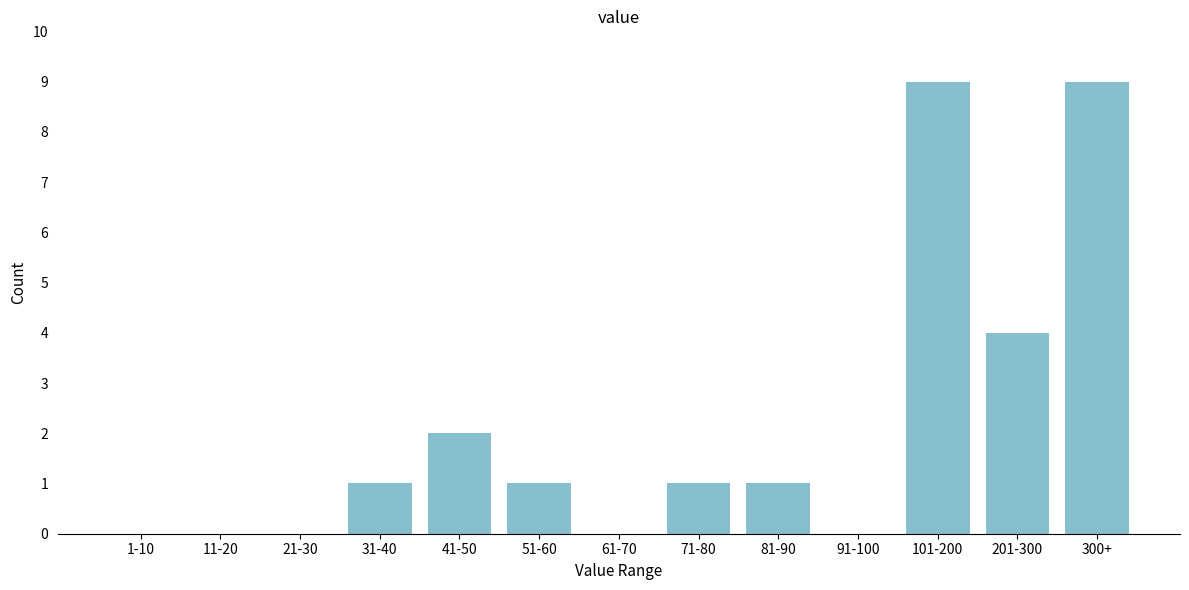

Reading left to right, what are all the values shown in this chart?

1-10=0	11-20=0	21-30=0	31-40=1	41-50=2	51-60=1	61-70=0	71-80=1	81-90=1	91-100=0	101-200=9	201-300=4	300+=9